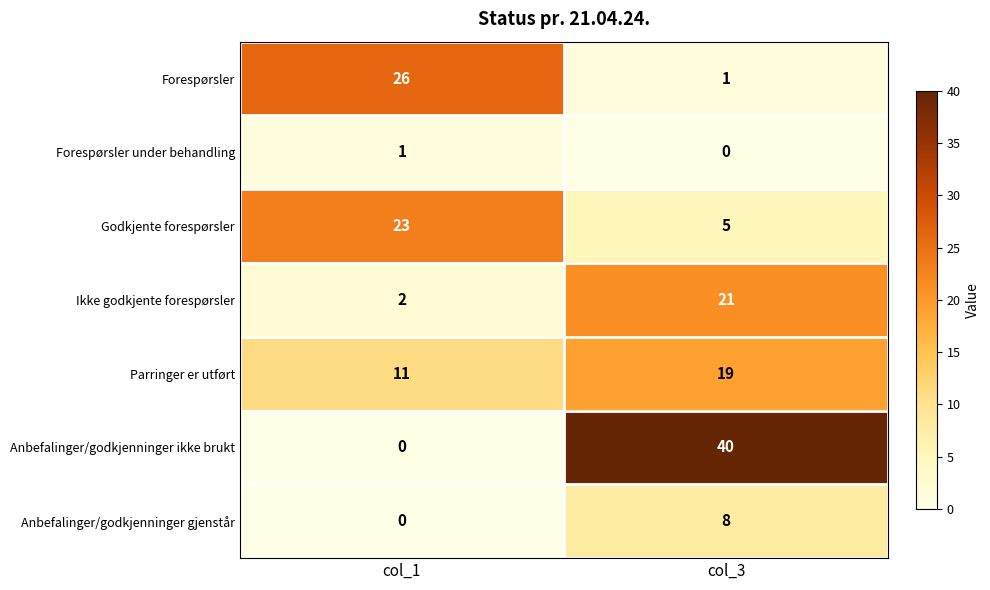

At which category does the chart reach its peak across all series?

col_3